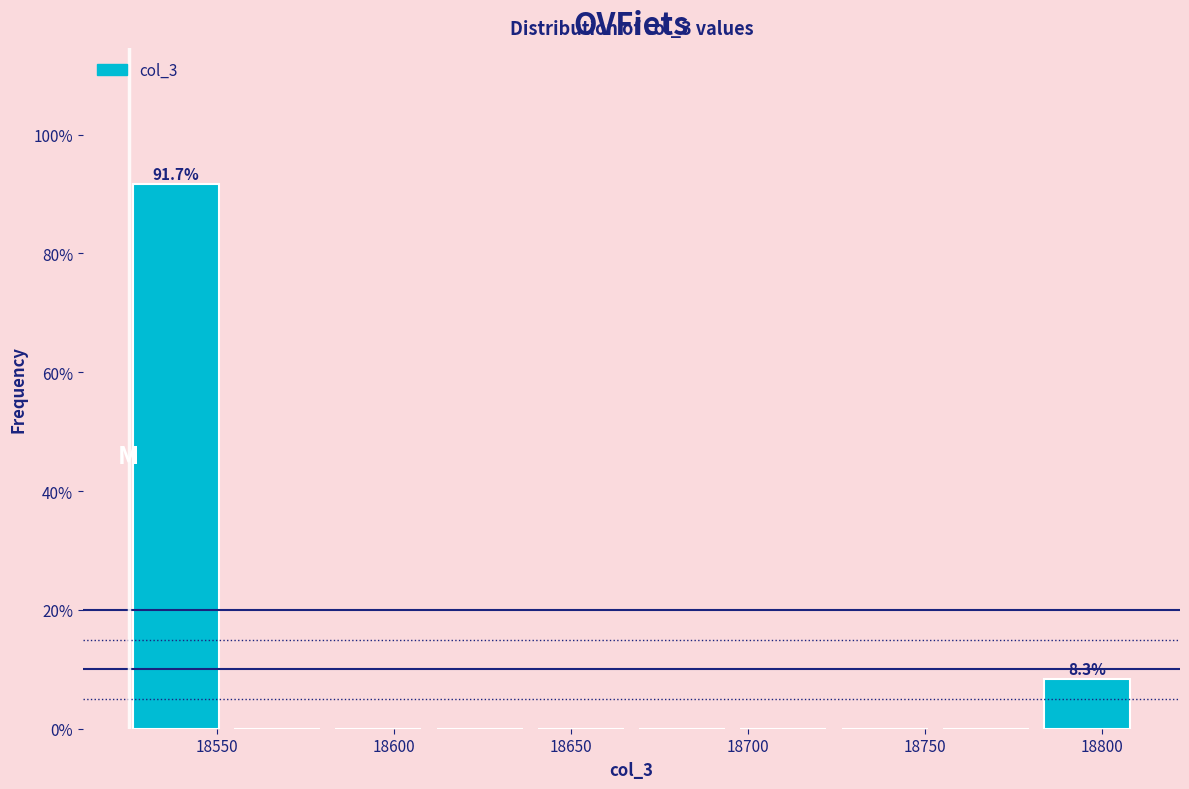

Over which range of the x-axis is the bar tallest?

18525 to 18555